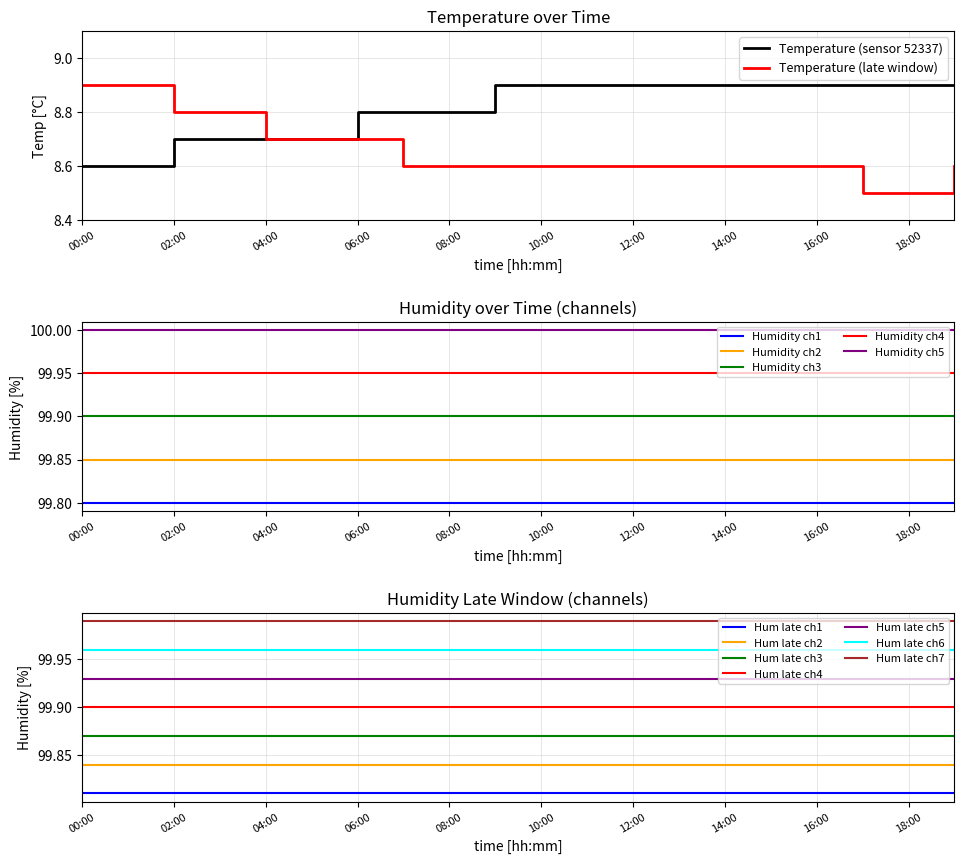

The value of Temperature (sensor 52337) at 00:00 is 14.0. True or false?

False